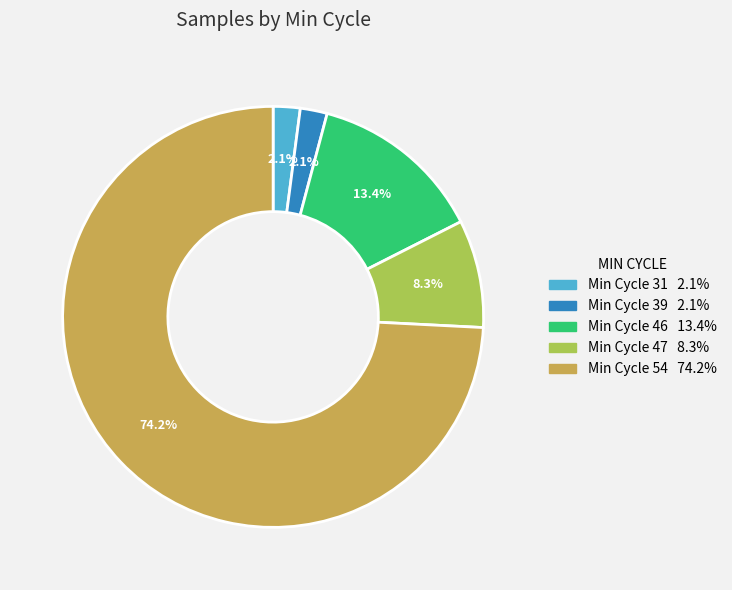

How many segments does this pie chart have?

5